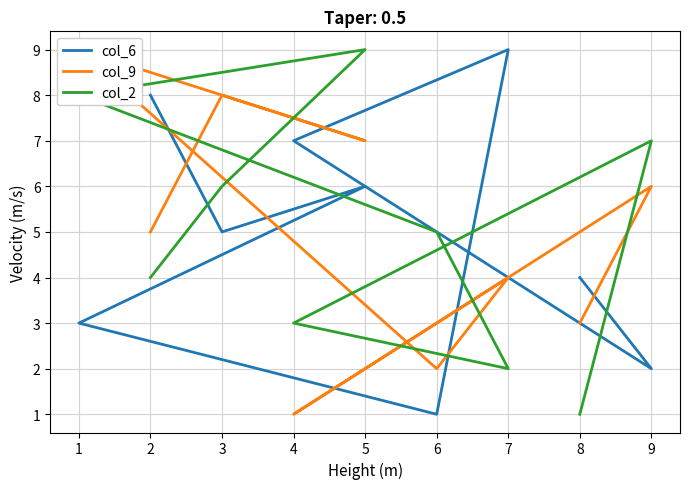

Where do col_9 and col_6 first cross each other?

8 and 9